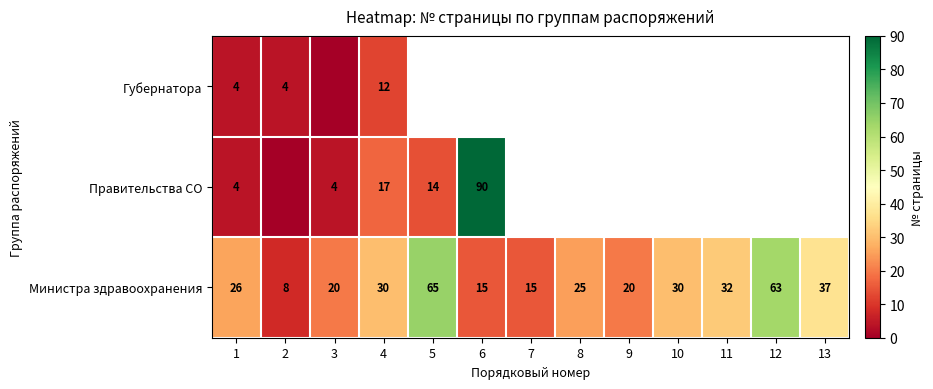

The value of Правительства СО at 1 is 4. True or false?

True